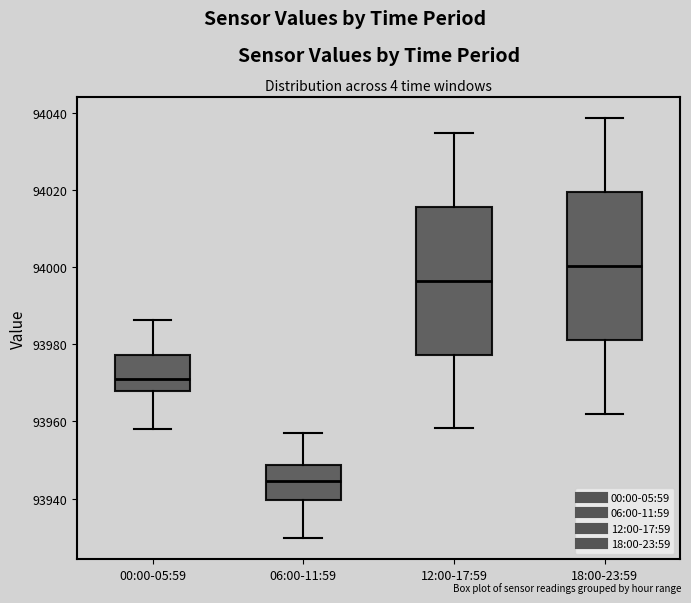

Where does the lower whisker of the box for 00:00-05:59 end on the y-axis? The values are not printed on the chart, so give them approximately, as read against the axis.

93958